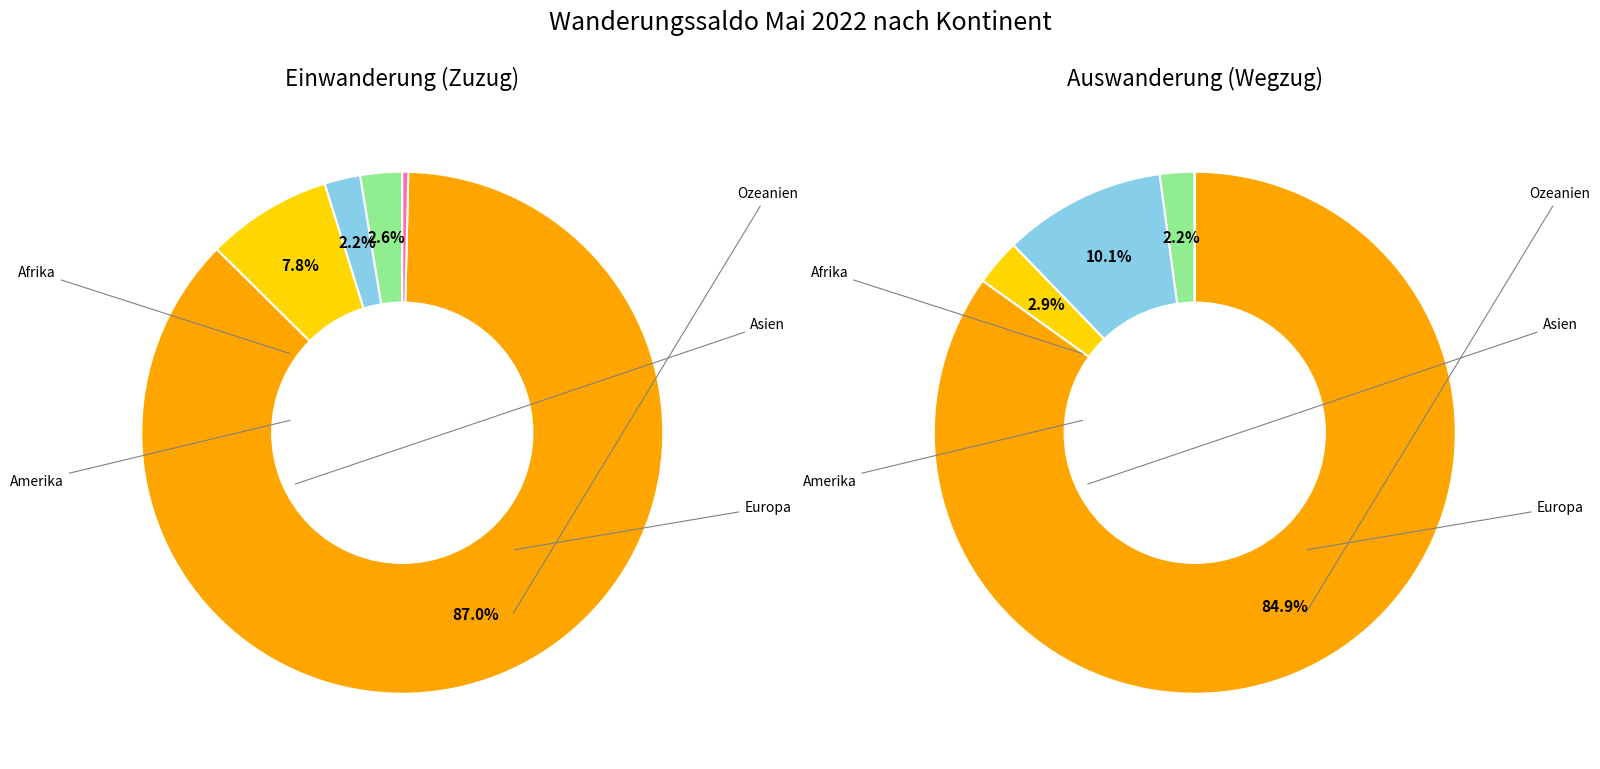

Count the number of slices in the pie.

5